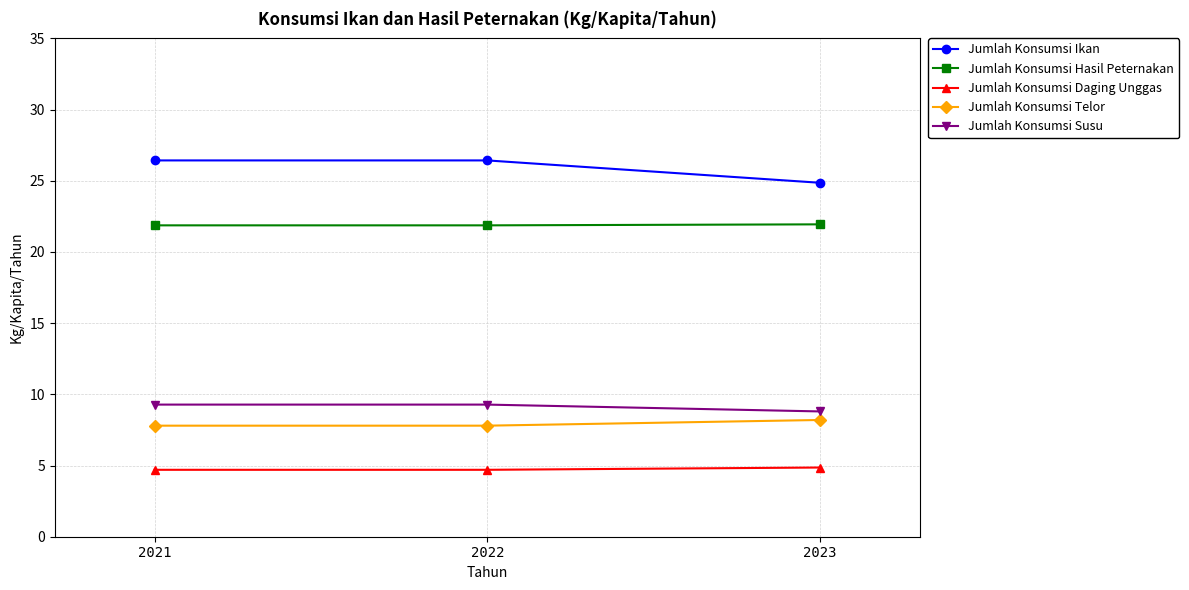

Count the number of data series in this chart.

5